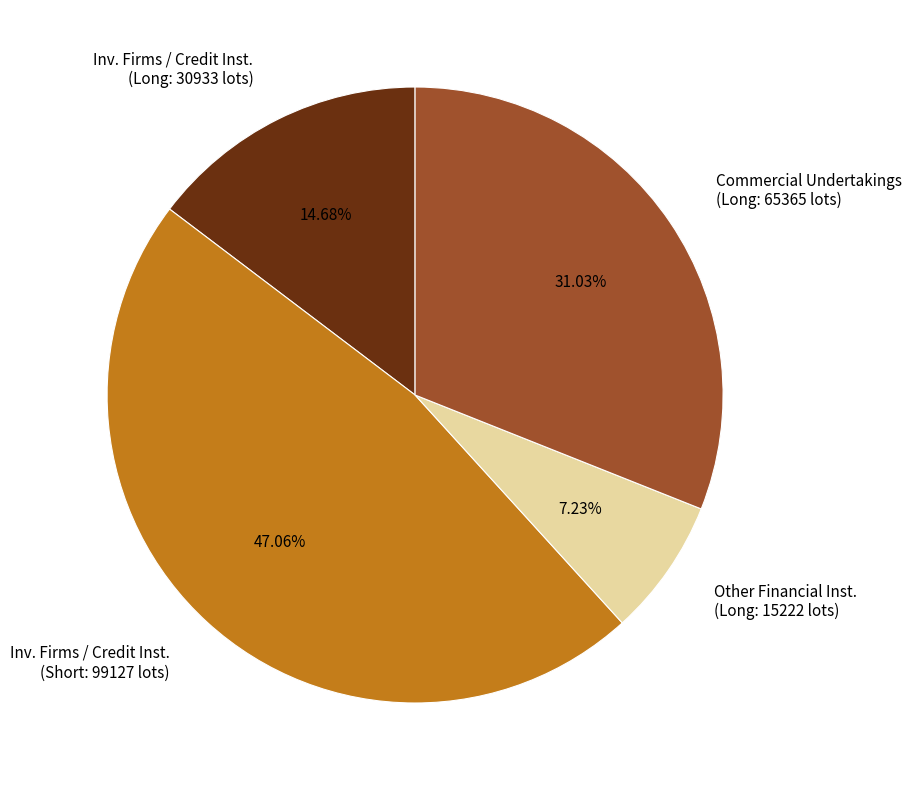

Does any single category account for the majority?

No